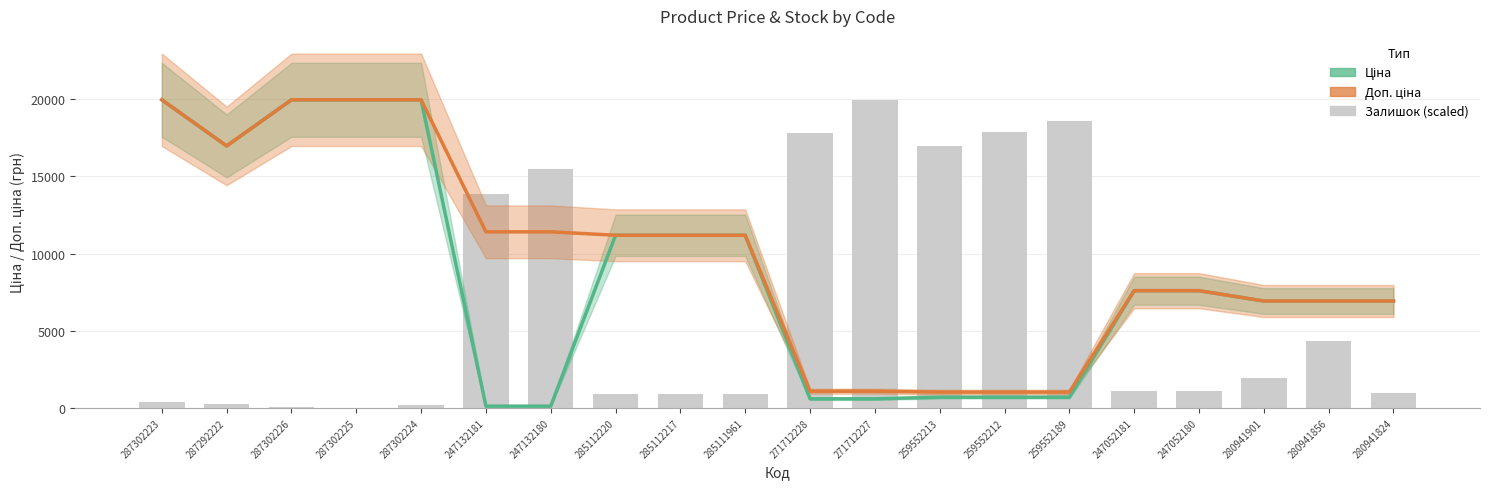

What are all the series names shown in the legend?

Ціна, Доп. ціна, Залишок (scaled)